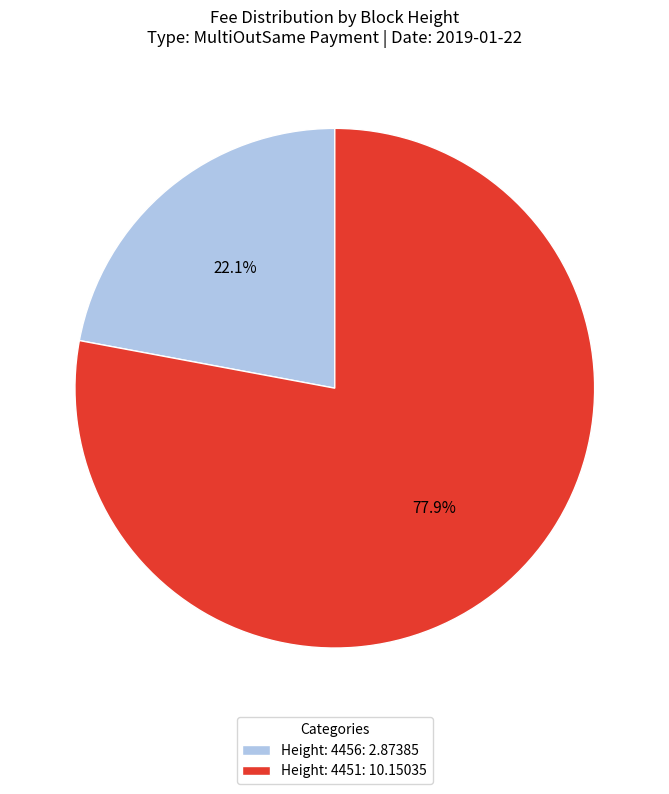

To the nearest percent, what is the combined percentage of Height: 4456 and Height: 4451?

100%